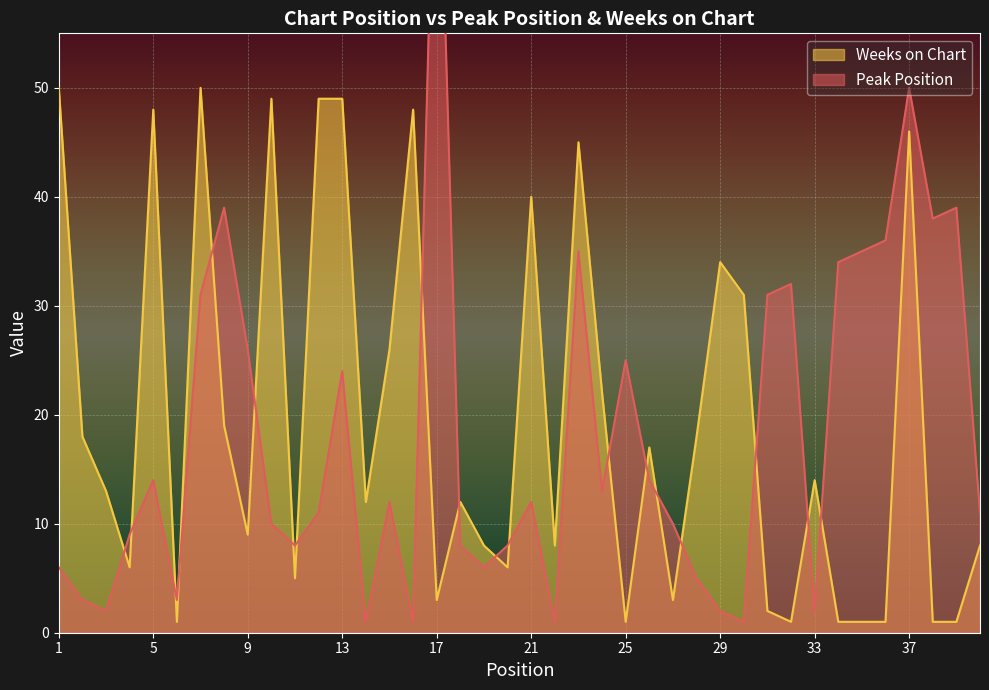

Read the Peak Position value at 17.

83